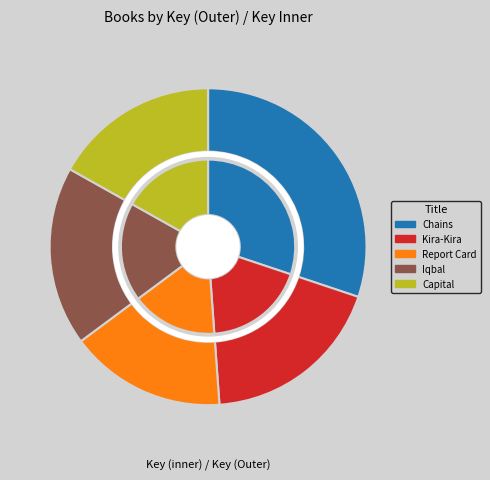

To the nearest percent, what is the average slice percentage?

20%